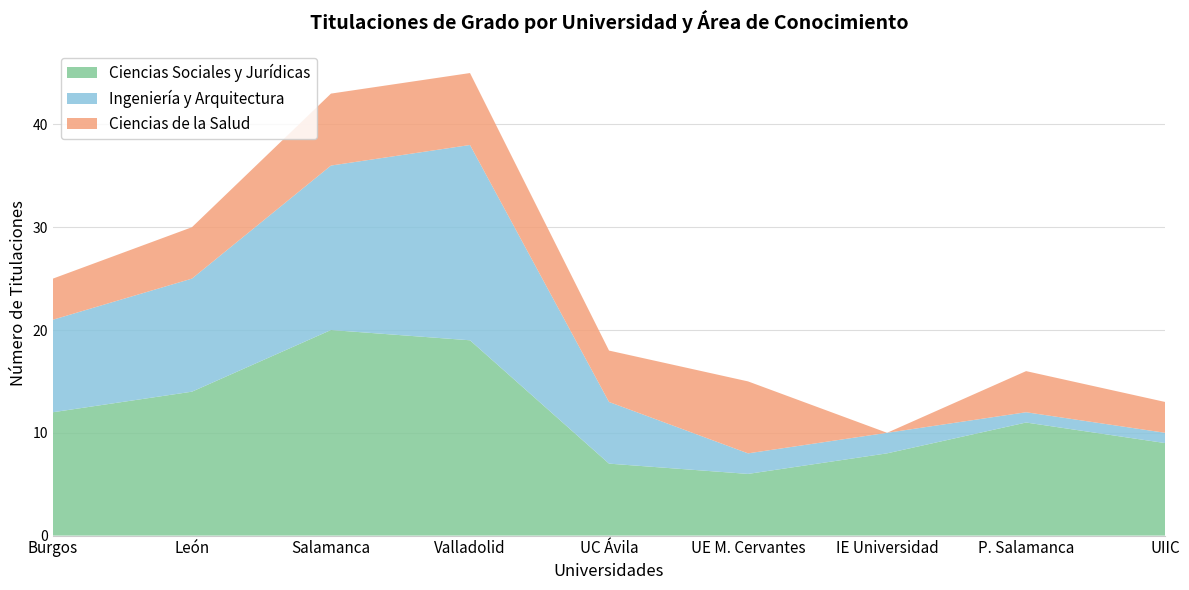

Reading left to right, list all the values displayed in this chart.

Ciencias Sociales y Jurídicas: 12	14	20	19	7	6	8	11	9
Ingeniería y Arquitectura: 9	11	16	19	6	2	2	1	1
Ciencias de la Salud: 4	5	7	7	5	7	0	4	3